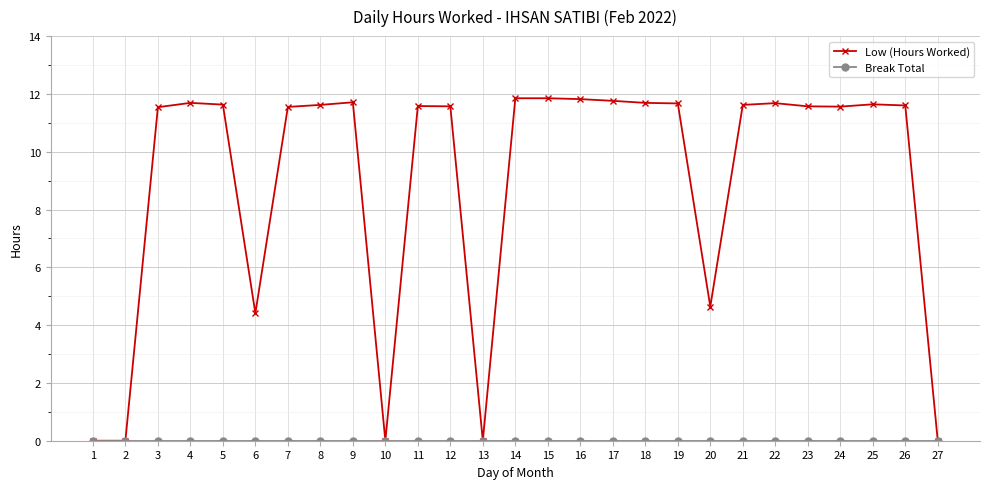

Which series has the largest total across all categories?

Low (Hours Worked)